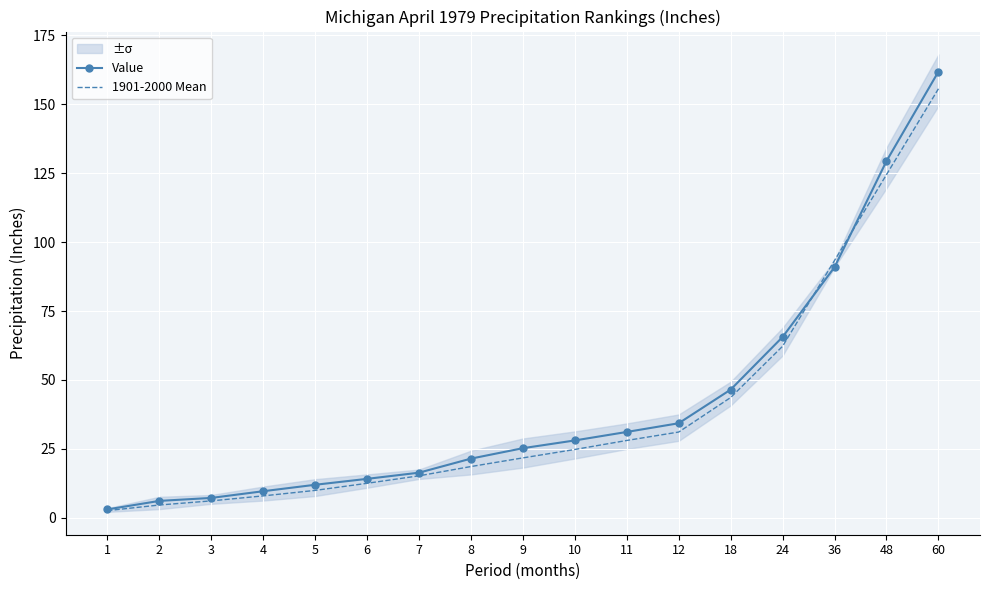

How many data points in Value are less than 25?

8